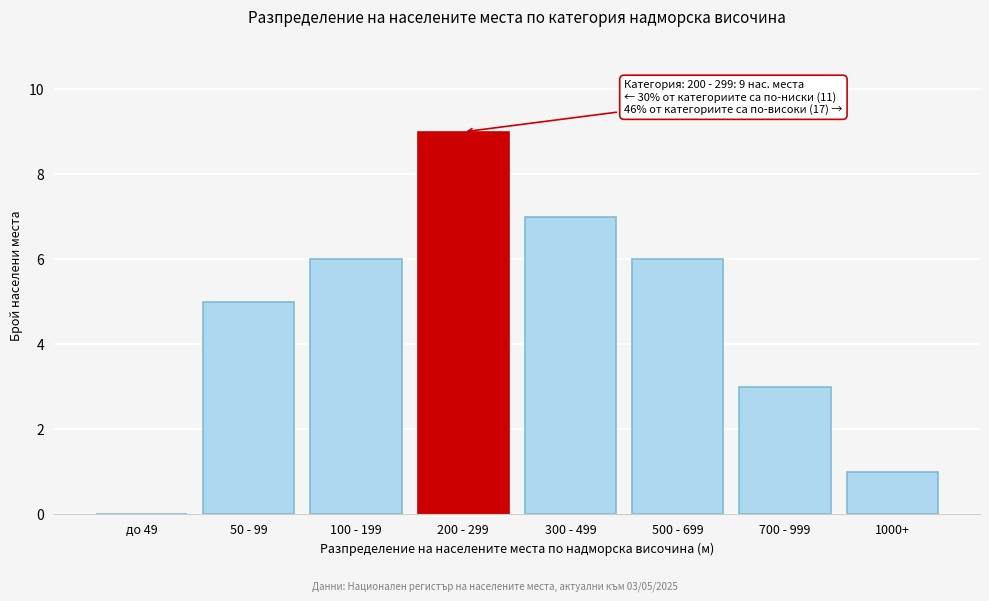

Reading left to right, what are all the values shown in this chart?

до 49=0	50 - 99=5	100 - 199=6	200 - 299=9	300 - 499=7	500 - 699=6	700 - 999=3	1000+=1